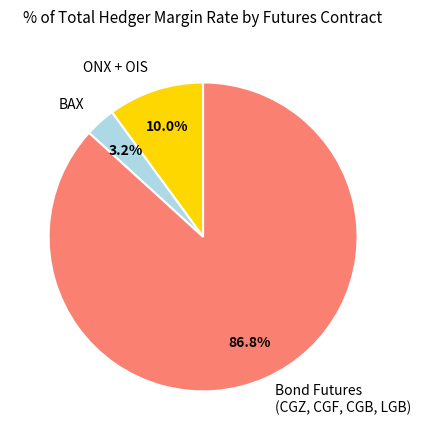

What percentage do BAX and ONX + OIS together represent?

13.2%